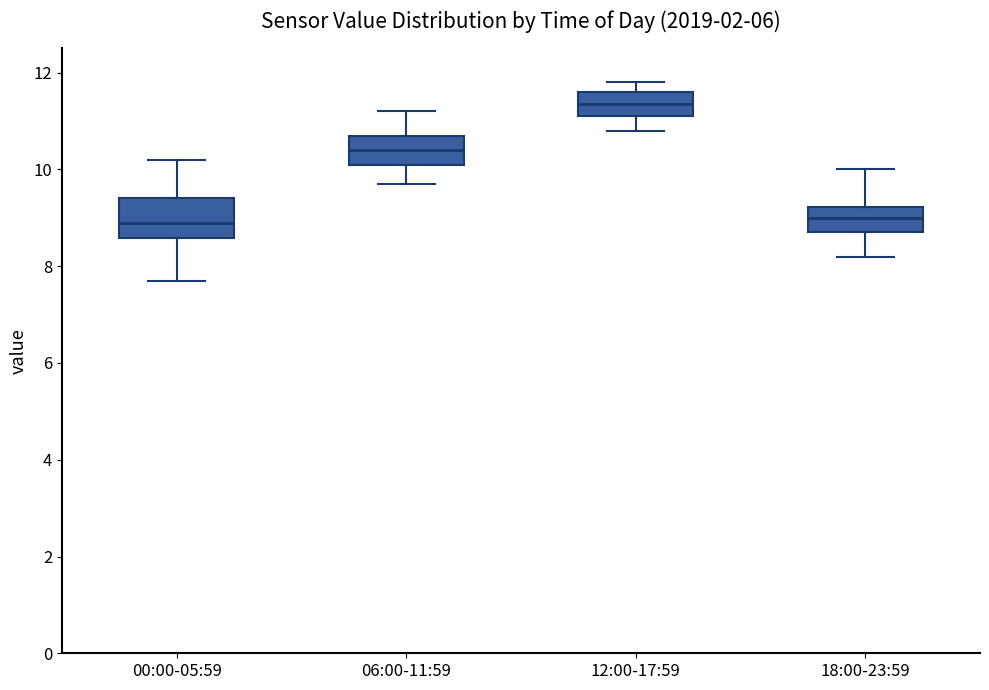

Reading left to right, read every box against the y-axis: the position of its median line, the range the box covers, and the ends of its whiskers. The values are not printed on the chart, so give them approximately, as read against the axis.

00:00-05:59: median 9.0, box 8.6 to 9.4, whiskers 7.8 to 10.2
06:00-11:59: median 10.4, box 10.2 to 10.8, whiskers 9.8 to 11.2
12:00-17:59: median 11.4, box 11.2 to 11.6, whiskers 10.8 to 11.8
18:00-23:59: median 9.0, box 8.8 to 9.2, whiskers 8.2 to 10.0